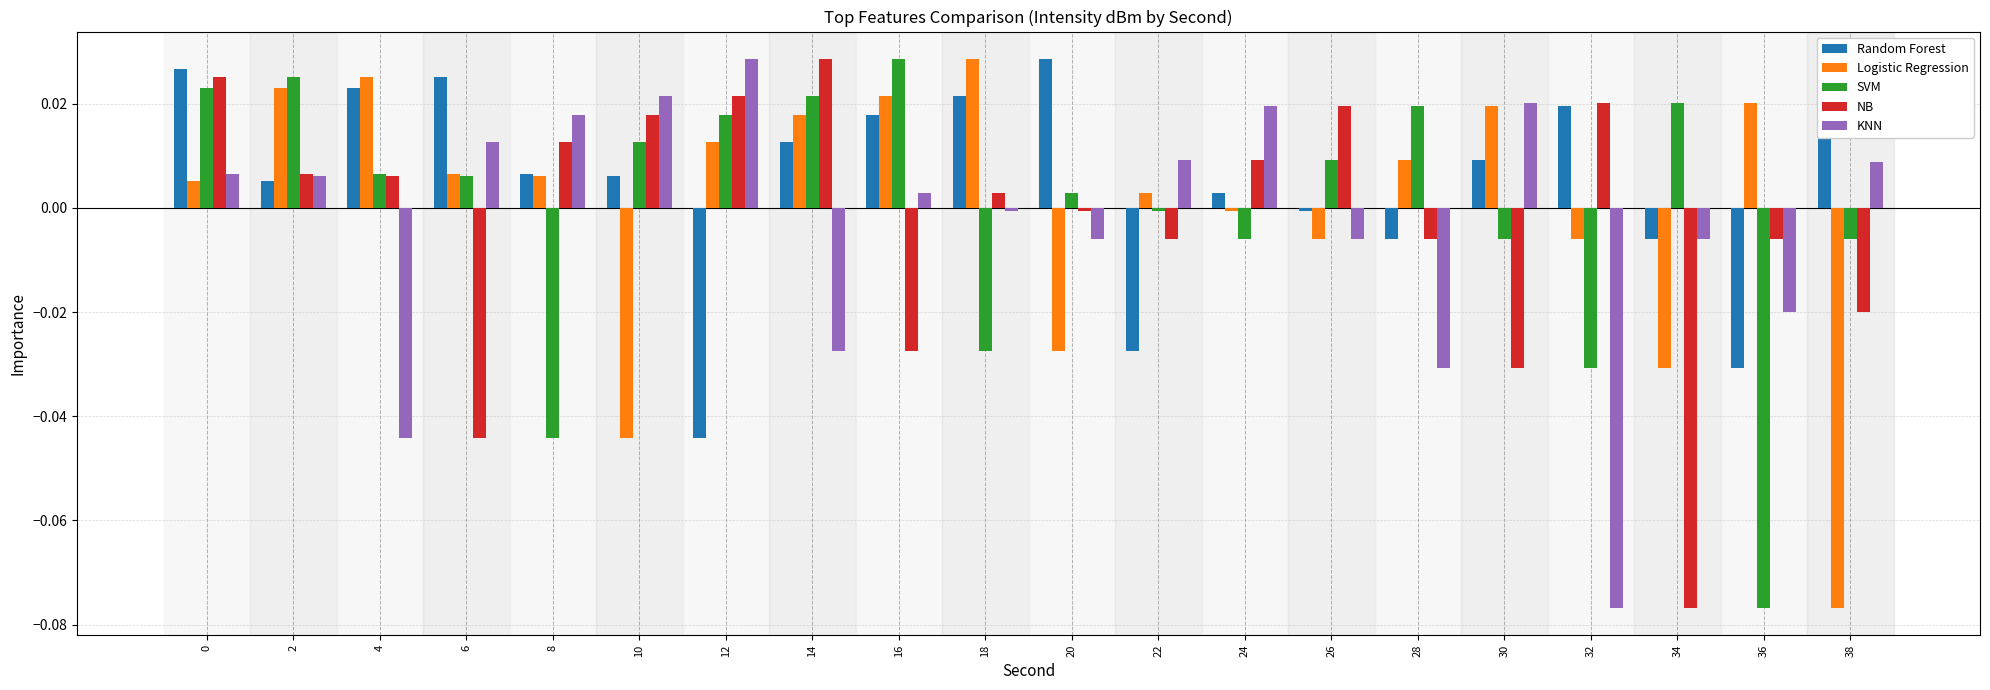

Count the number of data series in this chart.

5